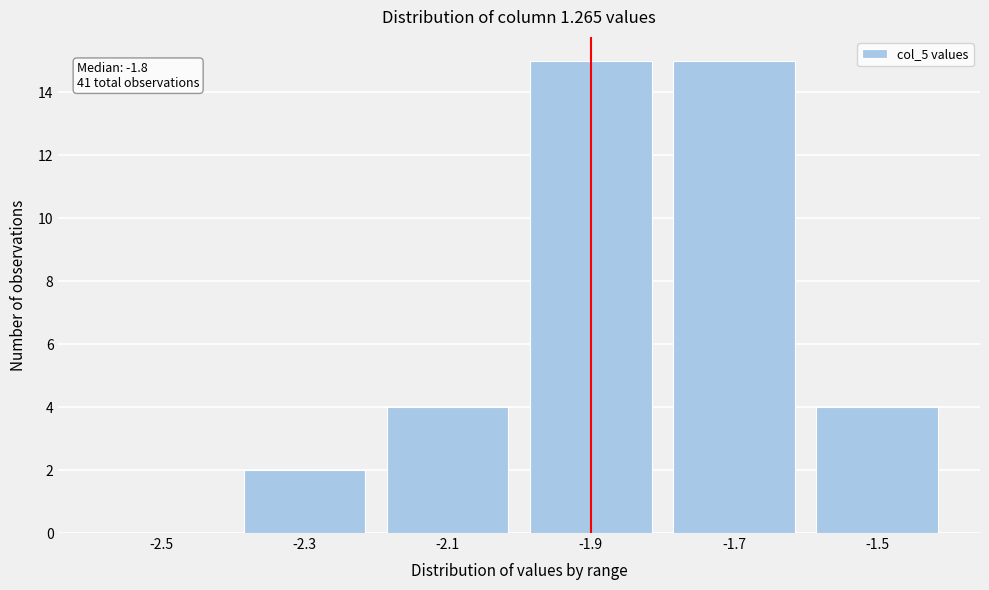

Reading right to left, what are all the values shown in this chart?

-1.5=4	-1.7=15	-1.9=15	-2.1=4	-2.3=2	-2.5=0